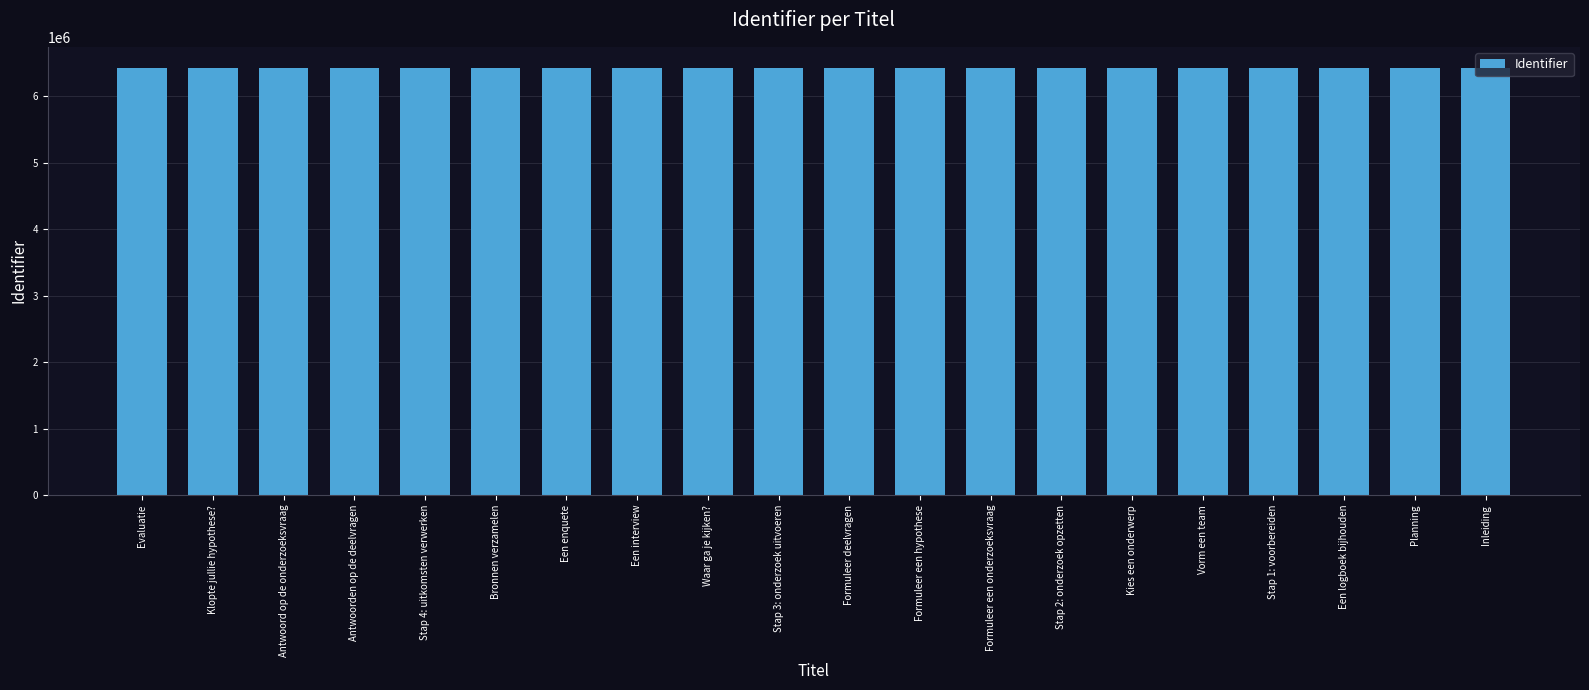

What is the ratio of the value at Stap 4: uitkomsten verwerken to the value at Evaluatie?

1.0